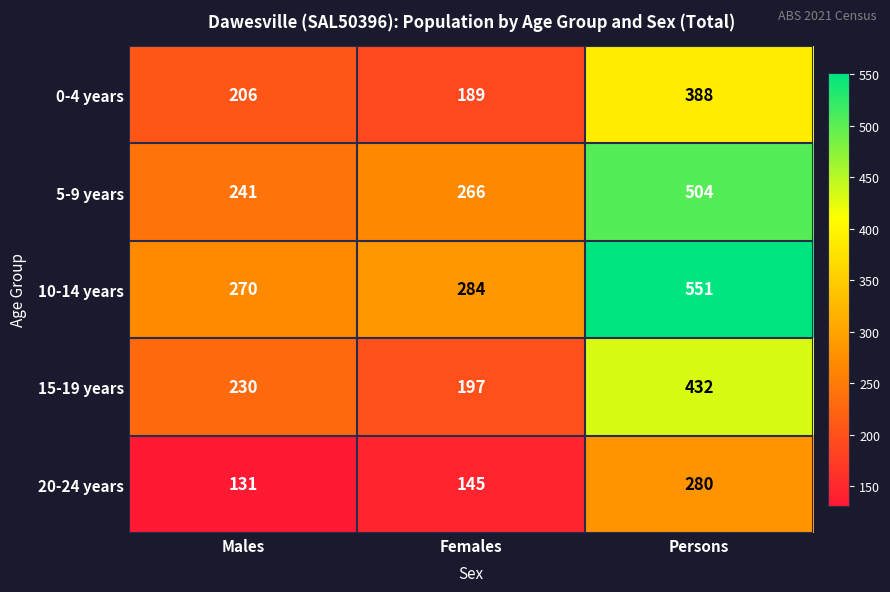

At which label is 0-4 years closest to 288?

Males